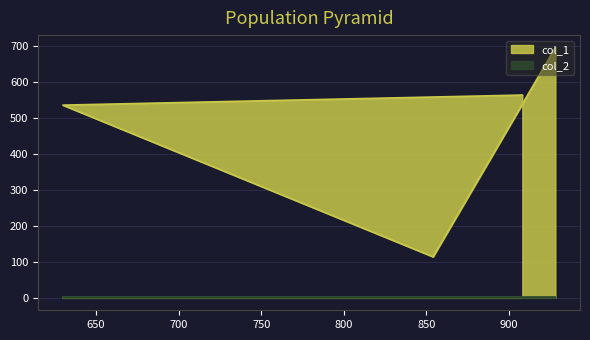

Rank the categories by value from lowest to highest.

854, 630, 908, 928